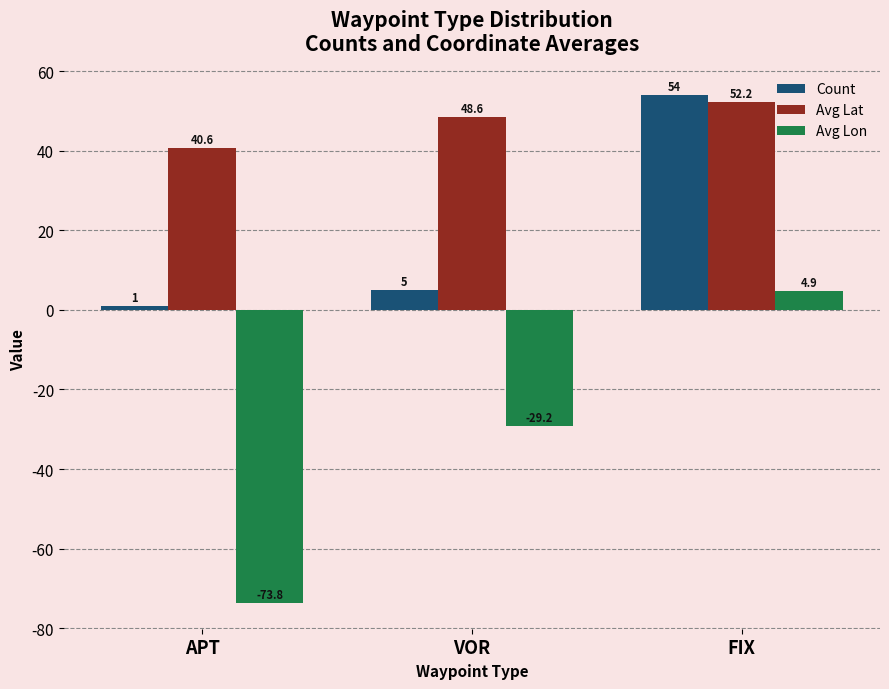

How many data points in Avg Lat are above 48?

2